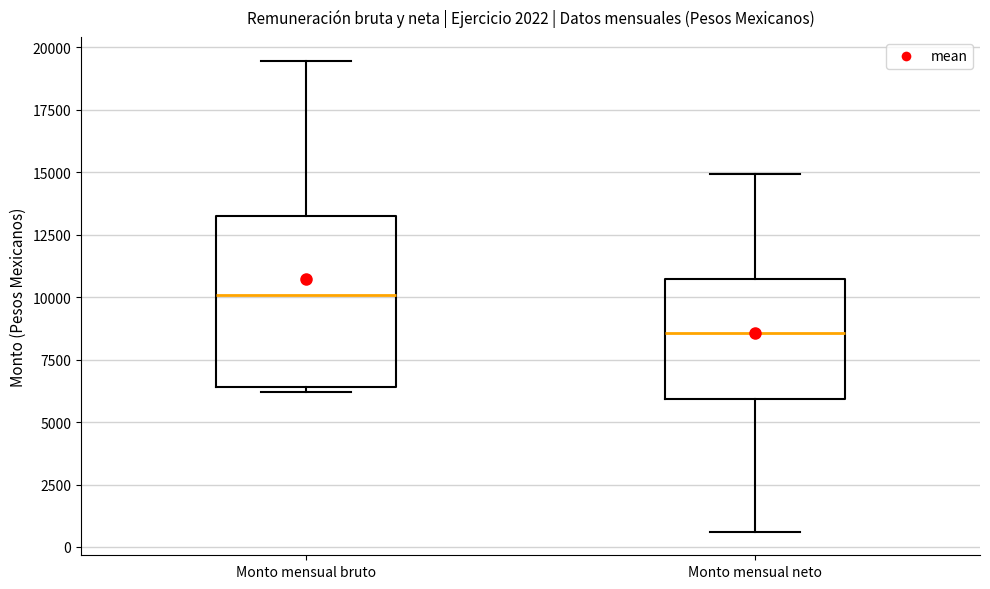

Which box's median line is the highest?

Monto mensual bruto